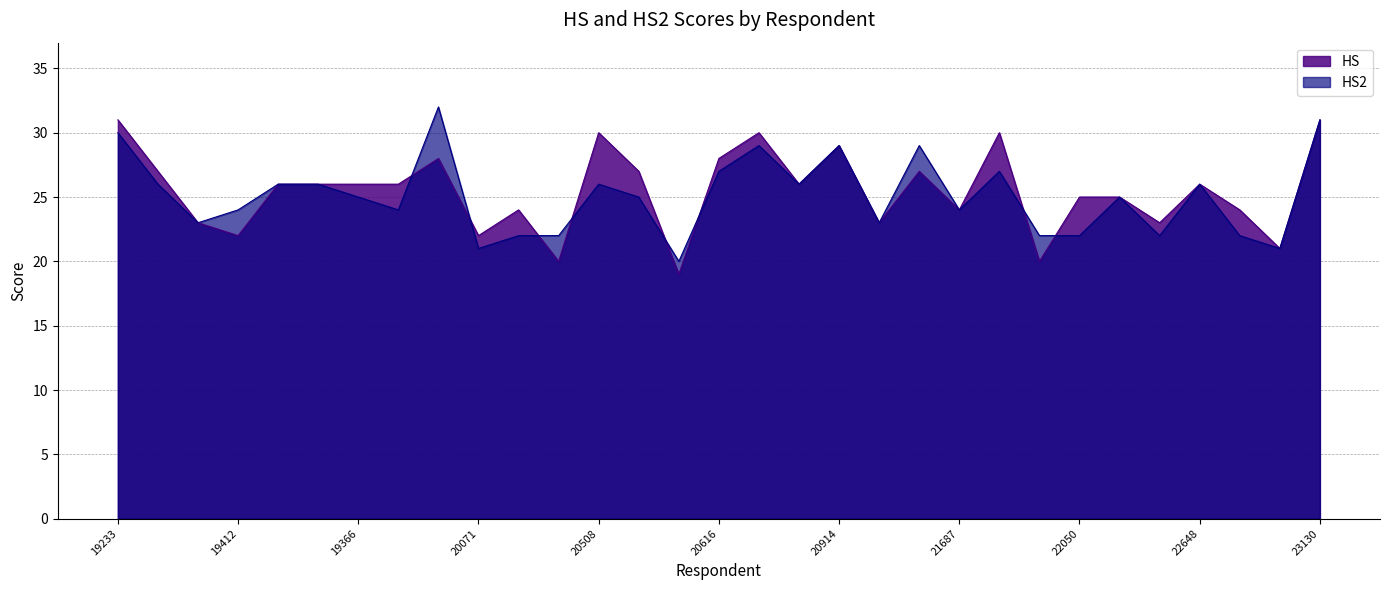

Where is the first local minimum for HS2?

19529